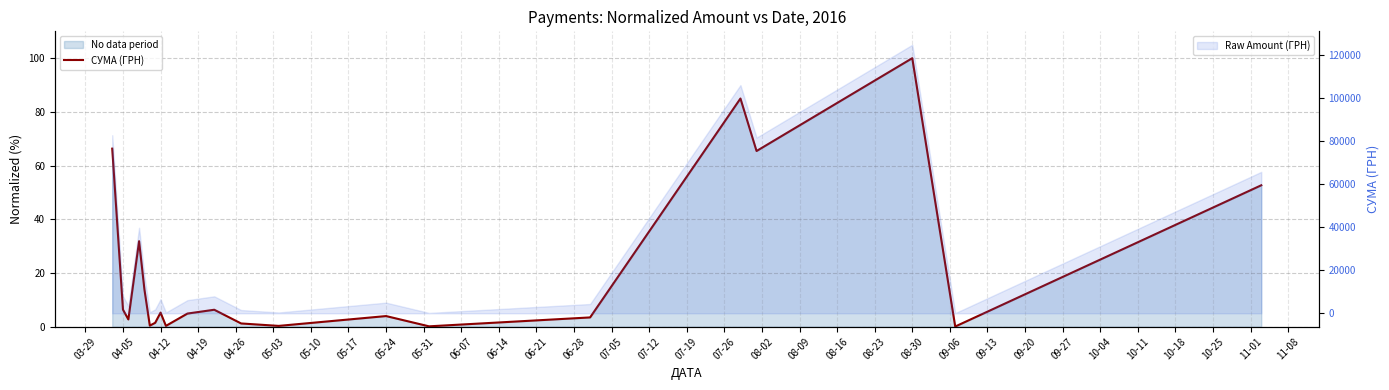

What is the value of the 9th point from the left?

0.3